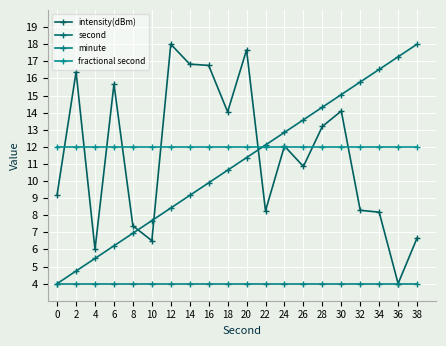

Reading right to left, what are all the values shown in this chart?

intensity(dBm): 6.7	4.0	8.2	8.3	14.1	13.2	10.9	12.0	8.3	17.7	14.0	16.8	16.8	18.0	6.5	7.4	15.7	6.0	16.4	9.2
second: 18.0	17.3	16.5	15.8	15.1	14.3	13.6	12.8	12.1	11.4	10.6	9.9	9.2	8.4	7.7	6.9	6.2	5.5	4.7	4.0
minute: 4.0	4.0	4.0	4.0	4.0	4.0	4.0	4.0	4.0	4.0	4.0	4.0	4.0	4.0	4.0	4.0	4.0	4.0	4.0	4.0
fractional second: 12.0	12.0	12.0	12.0	12.0	12.0	12.0	12.0	12.0	12.0	12.0	12.0	12.0	12.0	12.0	12.0	12.0	12.0	12.0	12.0